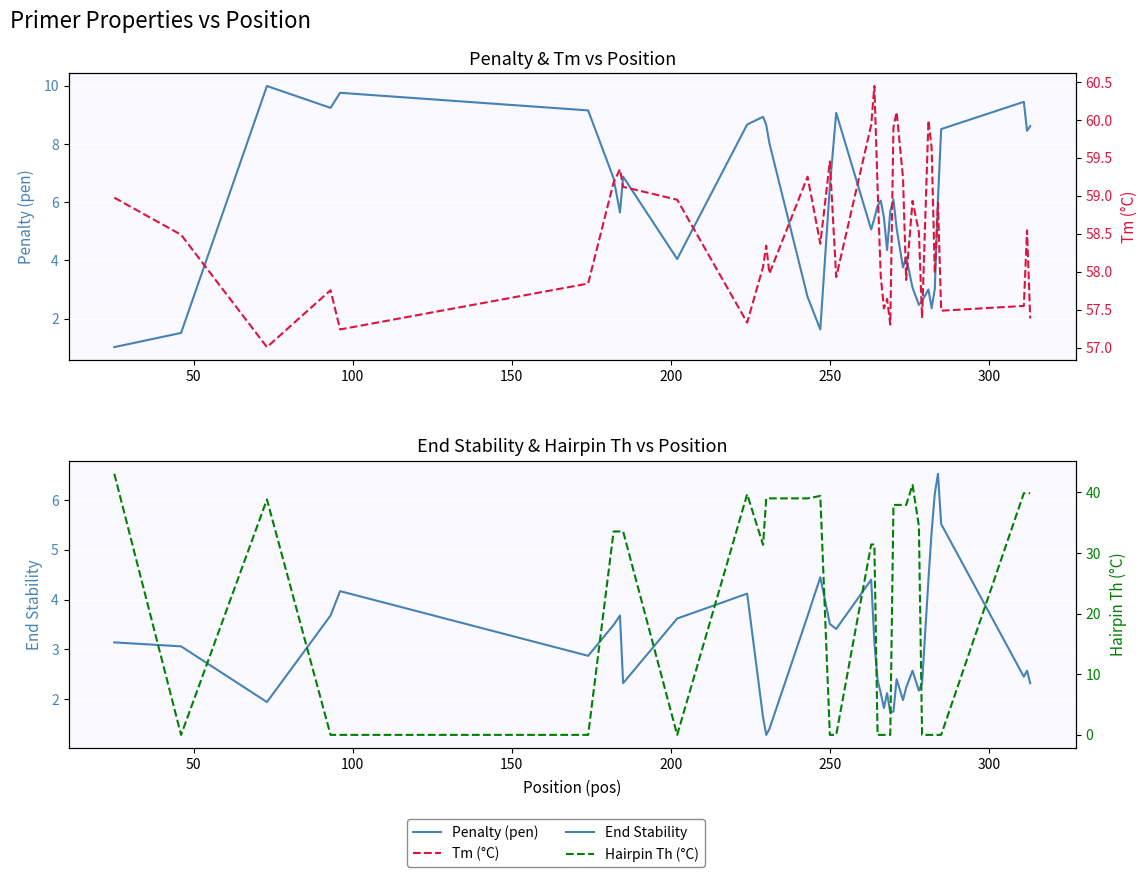

What is the minimum value for Tm (°C)?

57.0